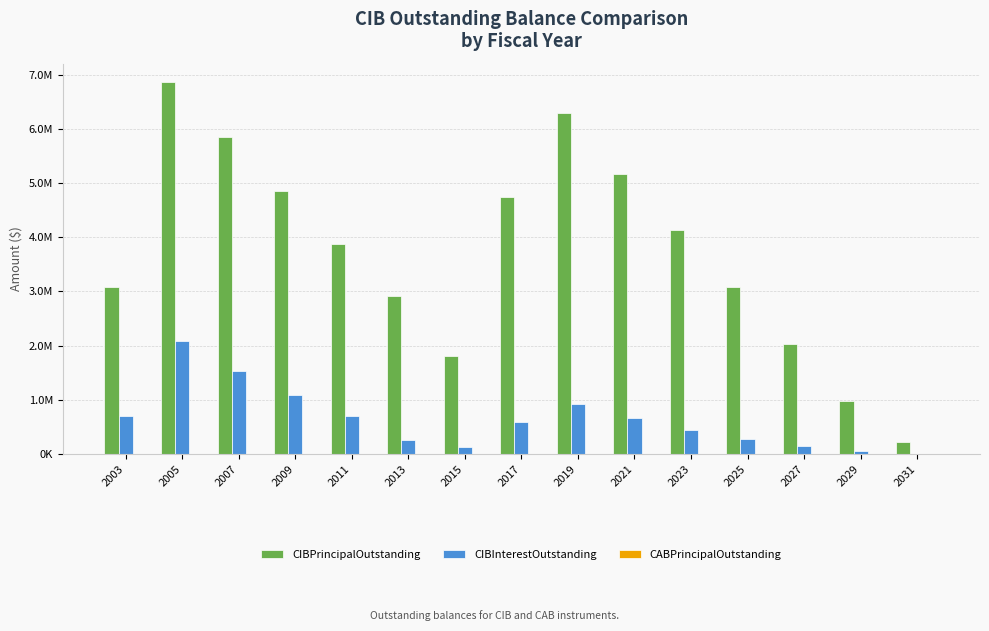

The value of CIBPrincipalOutstanding at 2027 is 2925896.5. True or false?

False